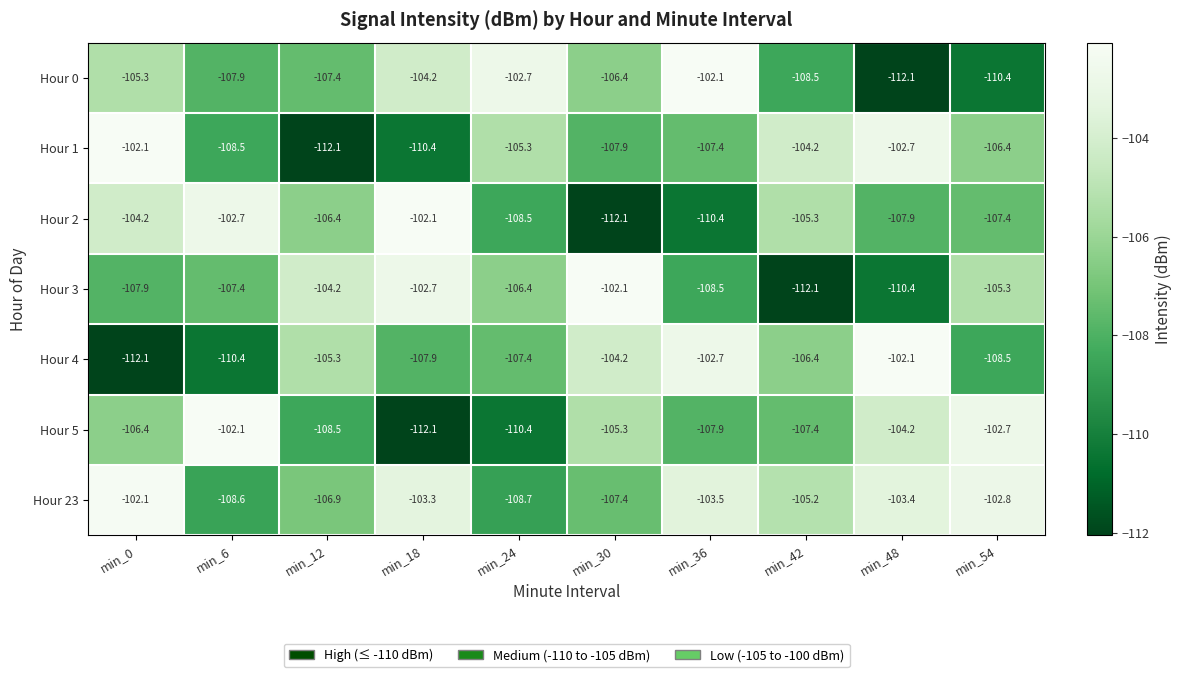

Which category has the lowest value in the Hour 5 series?

min_18